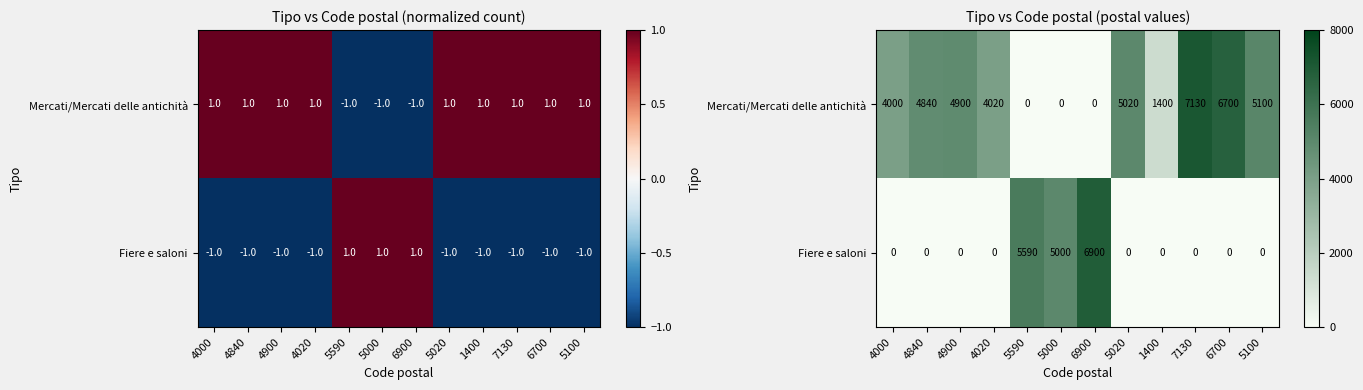

Which series changed the most between 4900 and 5100?

Mercati/Mercati delle antichità